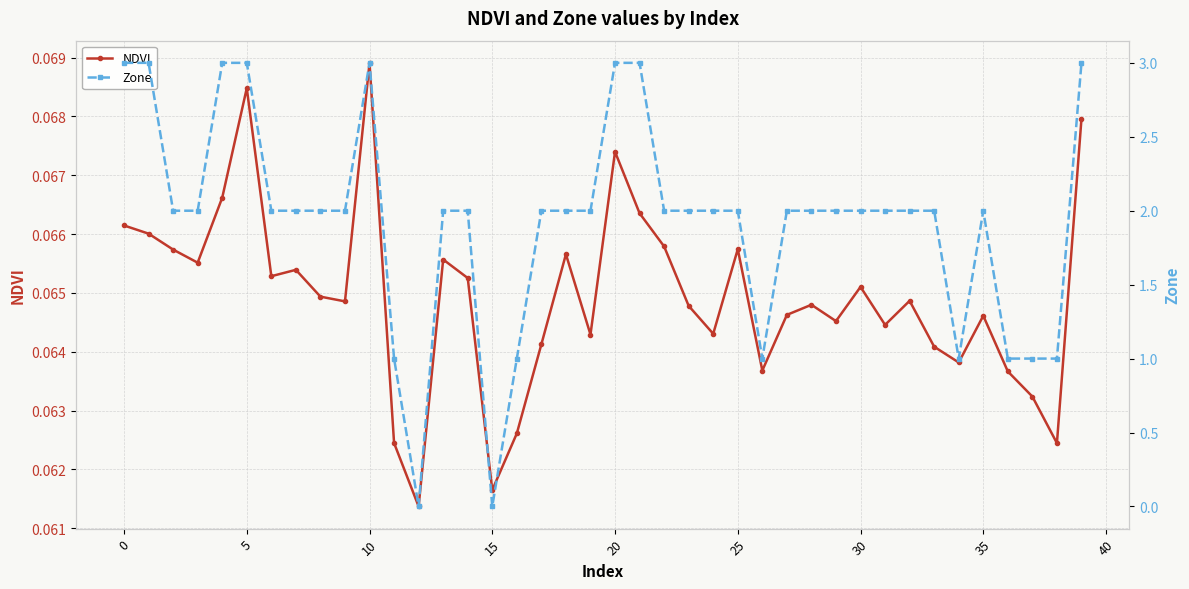

At which category does NDVI reach its first local peak?

5